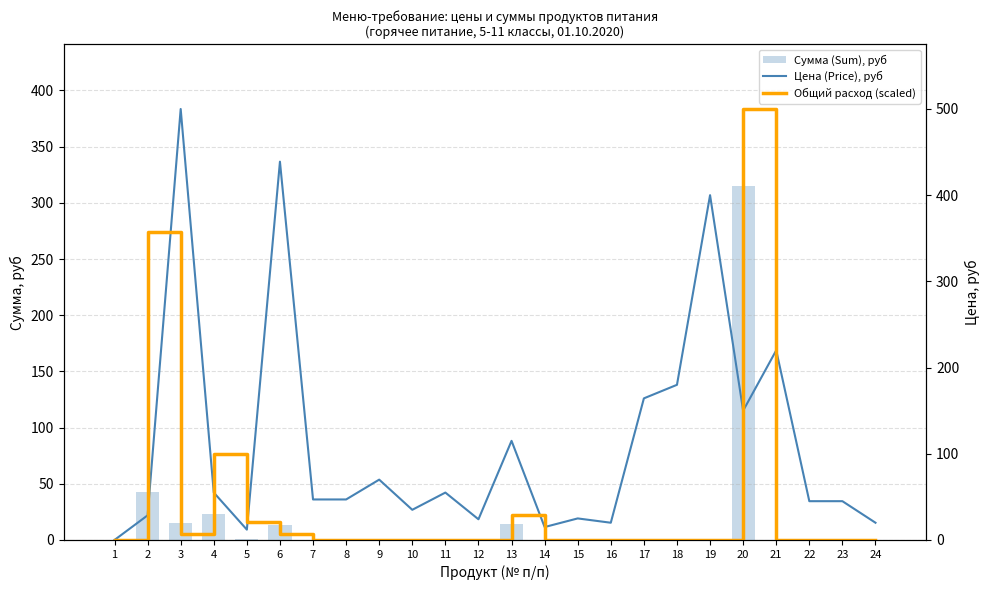

Which series has the largest total across all categories?

Цена (Price), руб